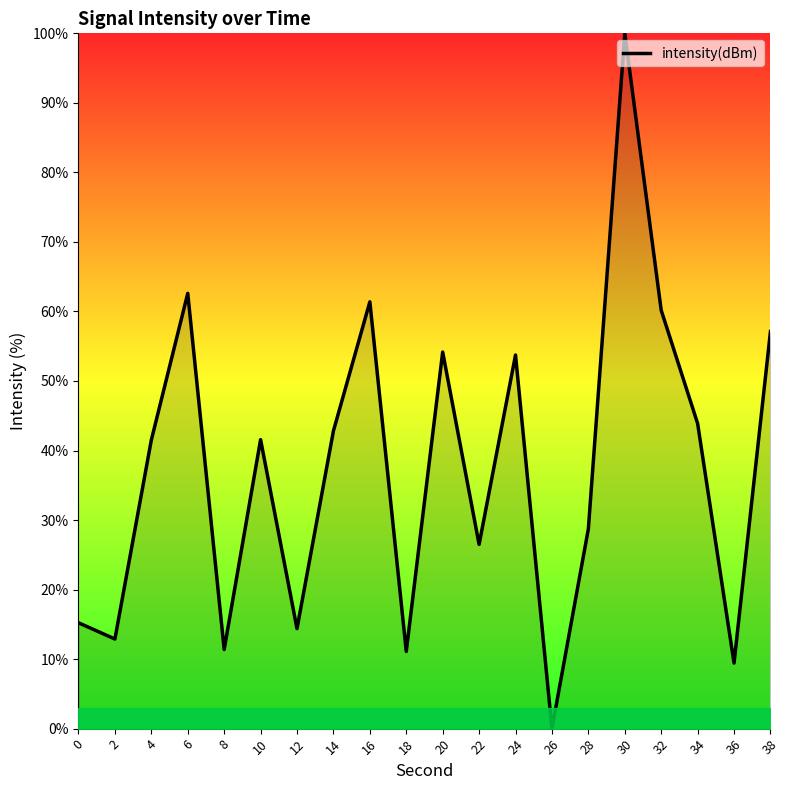

Where is the first local maximum?

6